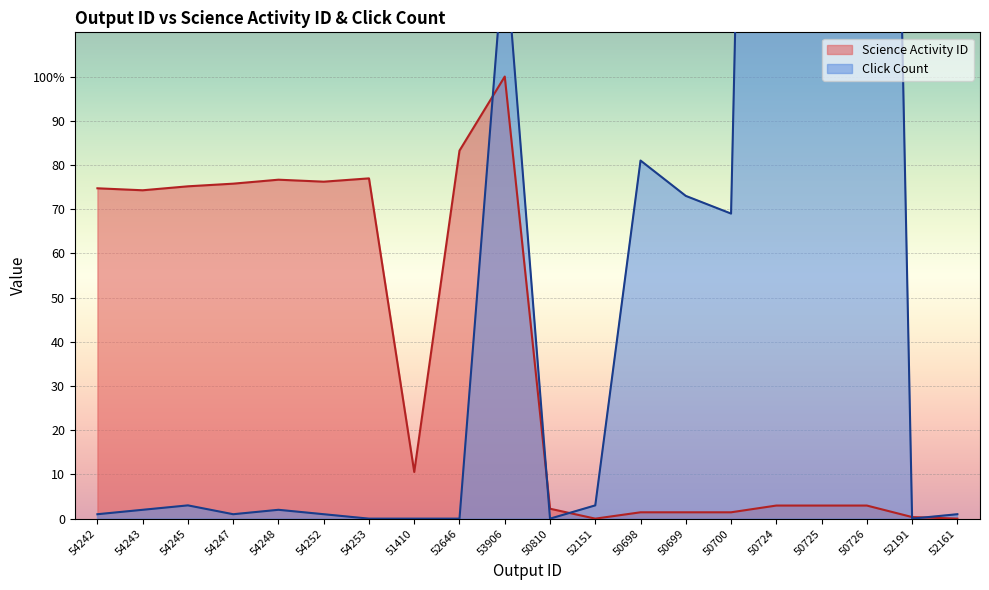

At which category does the chart reach its peak across all series?

50724